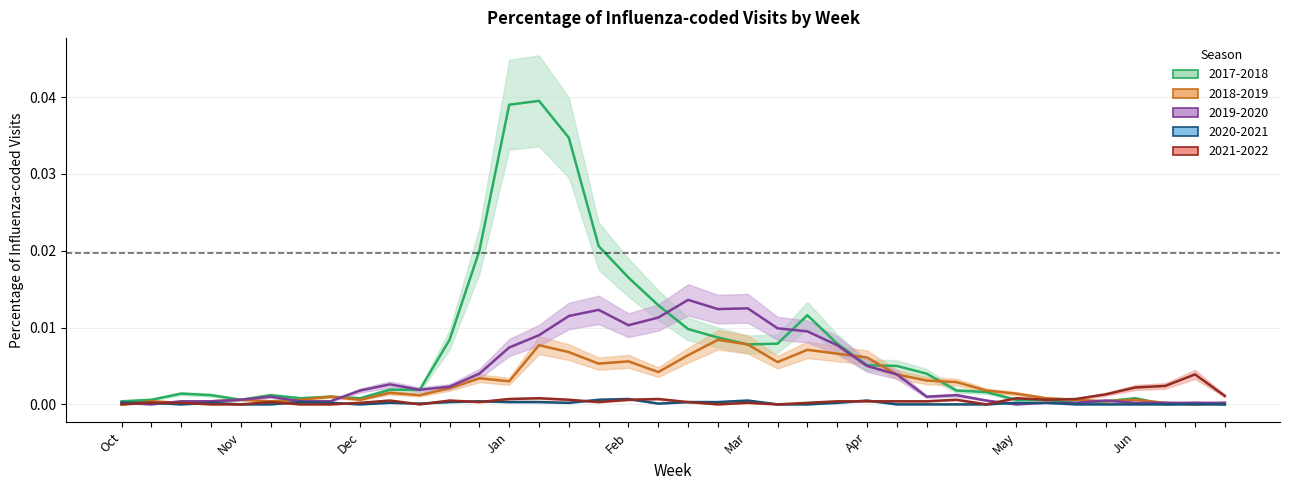

Reading left to right, transcribe all the data shown in this chart.

2017-2018: 0.0	0.0	0.0	0.0	0.0	0.0	0.0	0.0	0.0	0.0	0.0	0.0	0.0	0.0	0.0	0.0	0.0	0.0	0.0	0.0	0.0	0.0	0.0	0.0	0.0	0.0	0.0	0.0	0.0	0.0	0.0	0.0	0.0	0.0	0.0	0.0	0.0	0.0
2018-2019: 0.0	0.0	0.0	0.0	0.0	0.0	0.0	0.0	0.0	0.0	0.0	0.0	0.0	0.0	0.0	0.0	0.0	0.0	0.0	0.0	0.0	0.0	0.0	0.0	0.0	0.0	0.0	0.0	0.0	0.0	0.0	0.0	0.0	0.0	0.0	0.0	0.0	0.0
2019-2020: 0.0	0.0	0.0	0.0	0.0	0.0	0.0	0.0	0.0	0.0	0.0	0.0	0.0	0.0	0.0	0.0	0.0	0.0	0.0	0.0	0.0	0.0	0.0	0.0	0.0	0.0	0.0	0.0	0.0	0.0	0.0	0.0	0.0	0.0	0.0	0.0	0.0	0.0
2020-2021: 0.0	0.0	0.0	0.0	0.0	0.0	0.0	0.0	0.0	0.0	0.0	0.0	0.0	0.0	0.0	0.0	0.0	0.0	0.0	0.0	0.0	0.0	0.0	0.0	0.0	0.0	0.0	0.0	0.0	0.0	0.0	0.0	0.0	0.0	0.0	0.0	0.0	0.0
2021-2022: 0.0	0.0	0.0	0.0	0.0	0.0	0.0	0.0	0.0	0.0	0.0	0.0	0.0	0.0	0.0	0.0	0.0	0.0	0.0	0.0	0.0	0.0	0.0	0.0	0.0	0.0	0.0	0.0	0.0	0.0	0.0	0.0	0.0	0.0	0.0	0.0	0.0	0.0